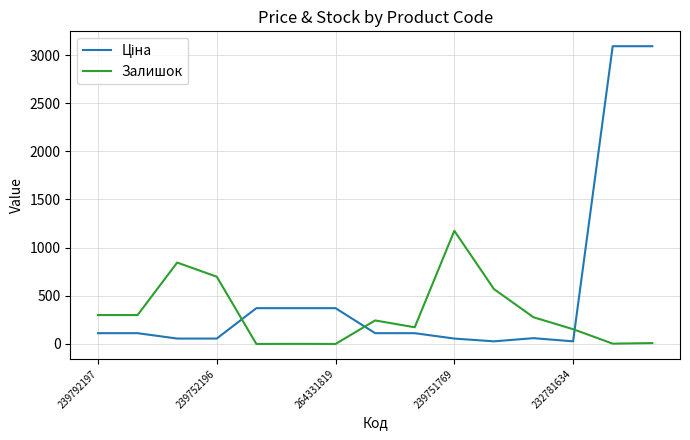

What is the greatest value displayed?

3091.2